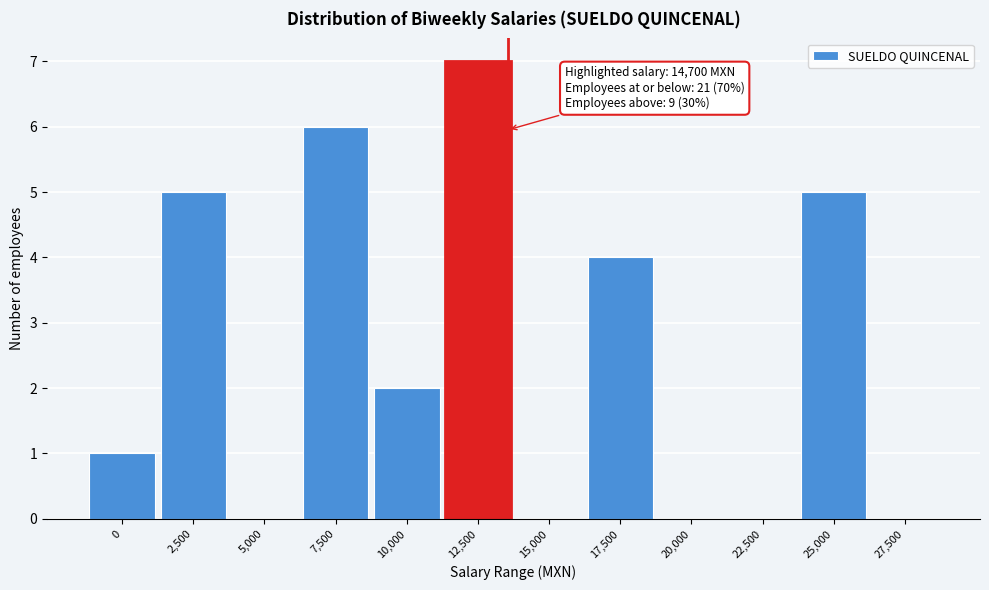

Reading left to right, transcribe all the data shown in this chart.

0=1	2,500=5	5,000=0	7,500=6	10,000=2	12,500=7	15,000=0	17,500=4	20,000=0	22,500=0	25,000=5	27,500=0